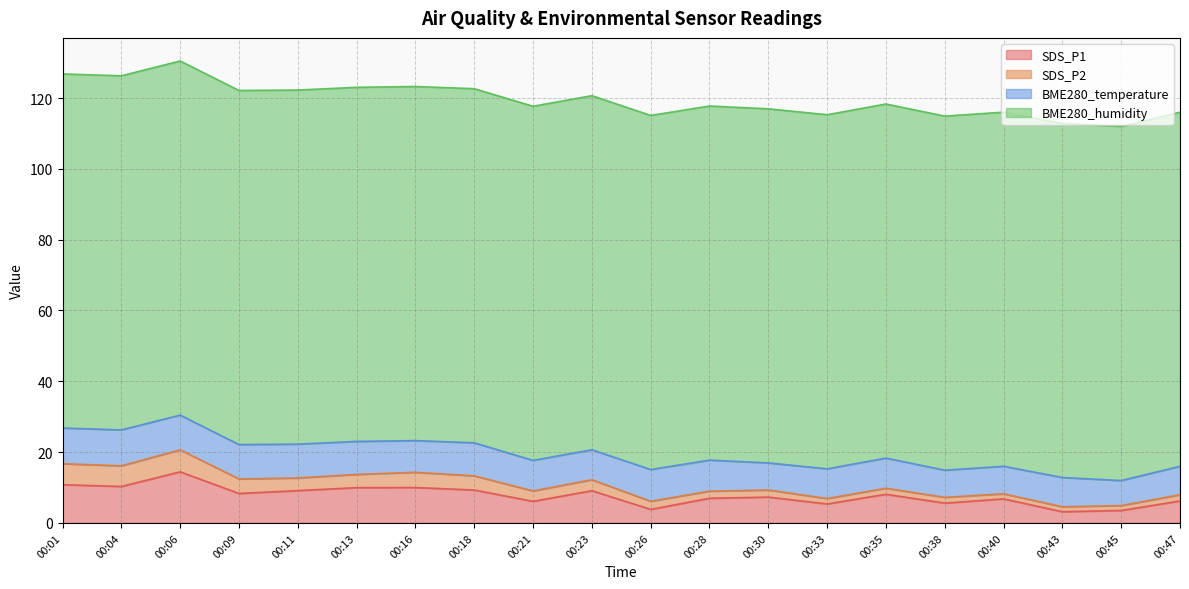

What is the minimum value shown in the chart?

1.4